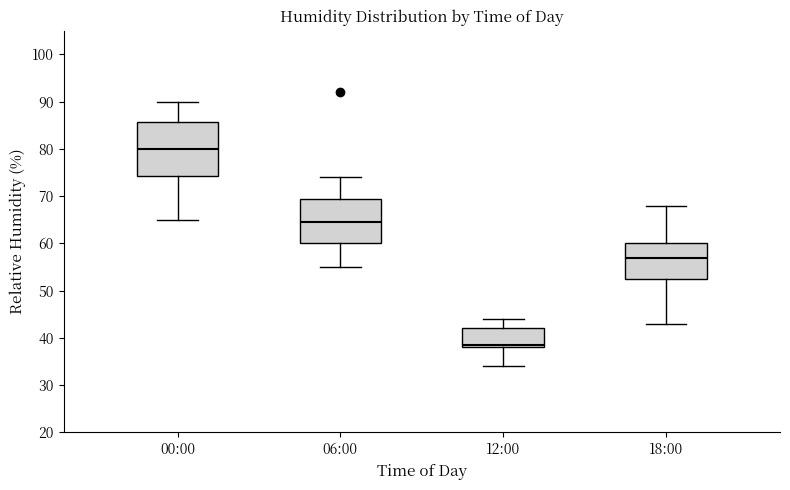

Which box is the tallest, from its lower edge to its upper edge?

00:00